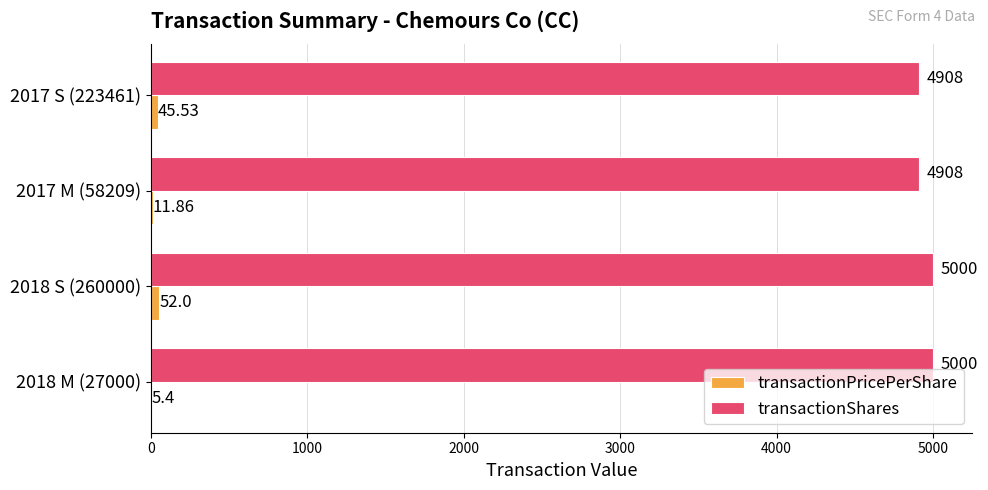

Which series has the largest total across all categories?

transactionShares